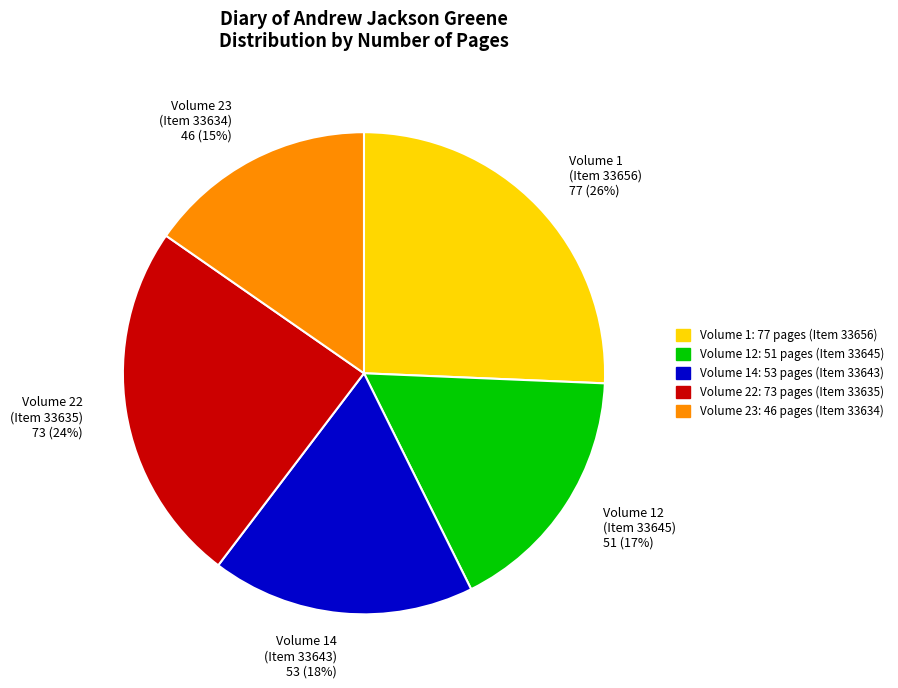

How many segments does this pie chart have?

5